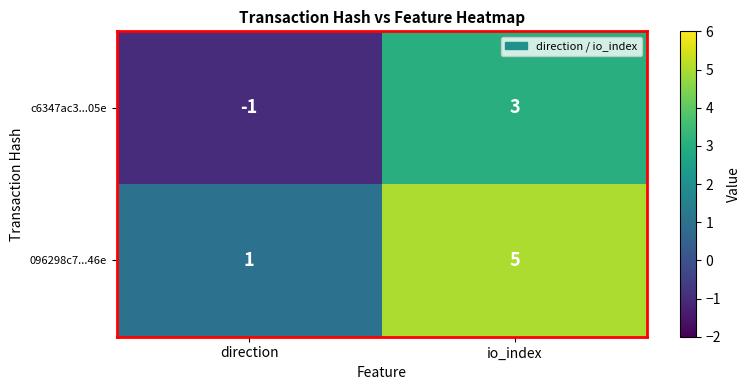

At direction, list the series in order from smallest to largest.

c6347ac3...05e, 096298c7...46e